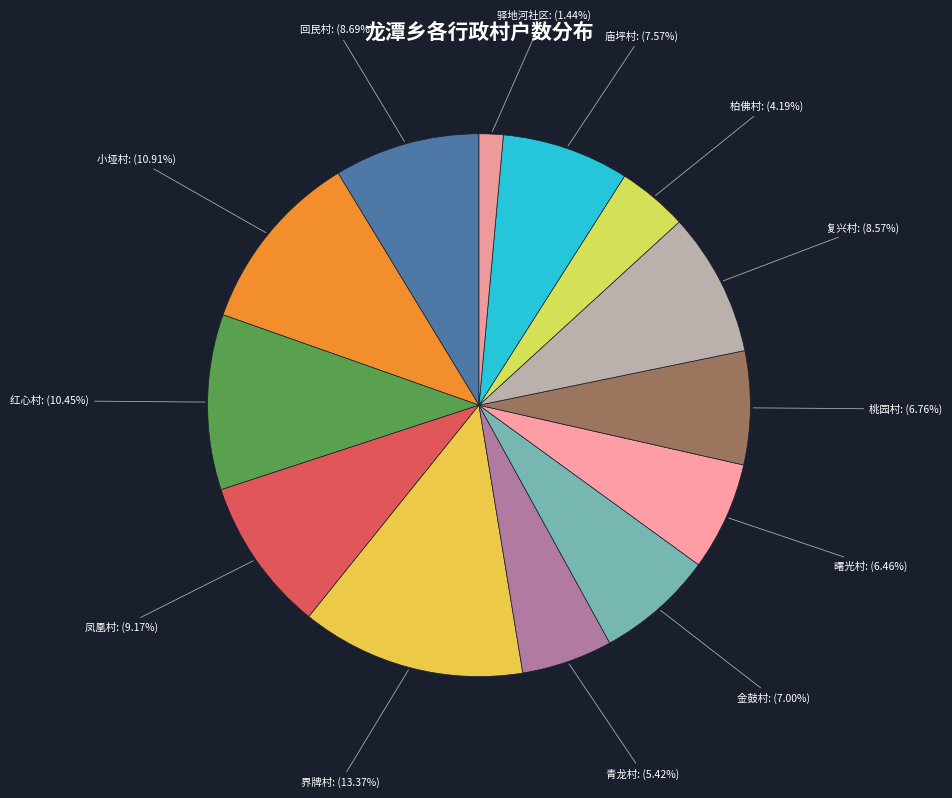

How many slices are in this pie chart?

13